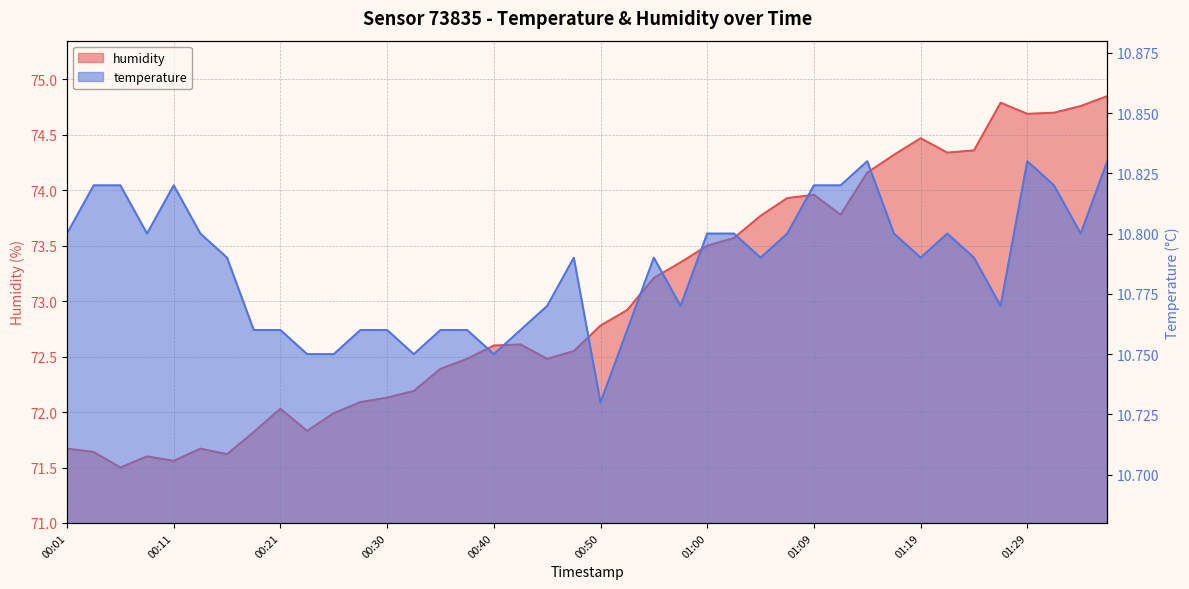

The value of humidity at 01:09 is 21.9. True or false?

False